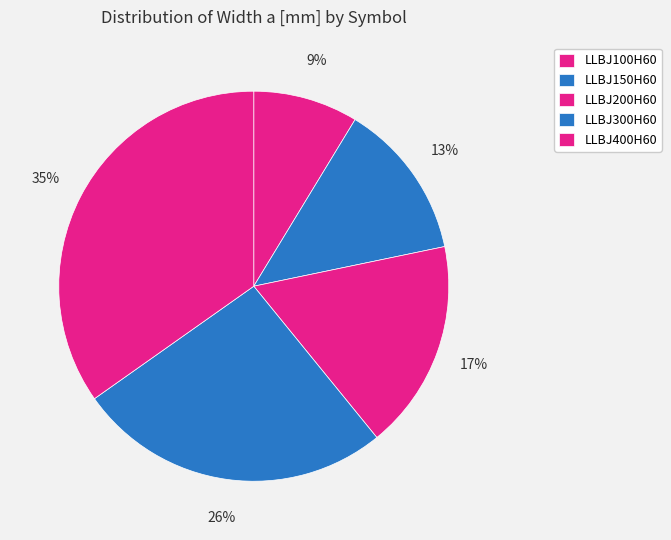

True or false: LLBJ100H60 accounts for 9% of the total.

True